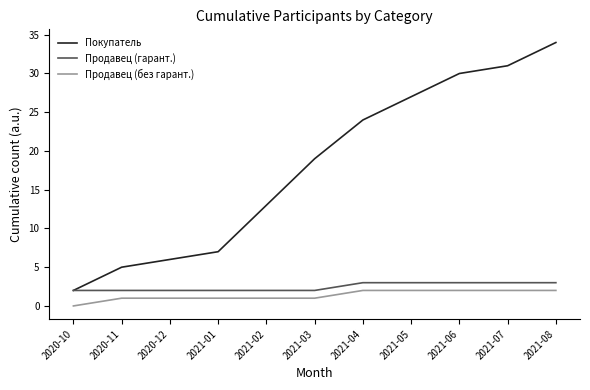

Reading left to right, what are all the values shown in this chart?

Покупатель: 2020-10=2	2020-11=5	2020-12=6	2021-01=7	2021-02=13	2021-03=19	2021-04=24	2021-05=27	2021-06=30	2021-07=31	2021-08=34
Продавец (гарант.): 2020-10=2	2020-11=2	2020-12=2	2021-01=2	2021-02=2	2021-03=2	2021-04=3	2021-05=3	2021-06=3	2021-07=3	2021-08=3
Продавец (без гарант.): 2020-10=0	2020-11=1	2020-12=1	2021-01=1	2021-02=1	2021-03=1	2021-04=2	2021-05=2	2021-06=2	2021-07=2	2021-08=2